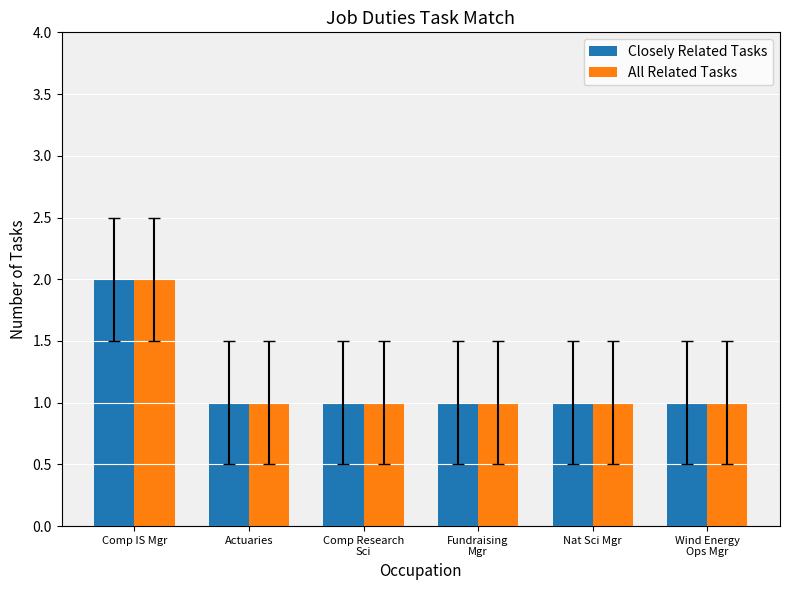

What is the maximum value shown in the chart?

2